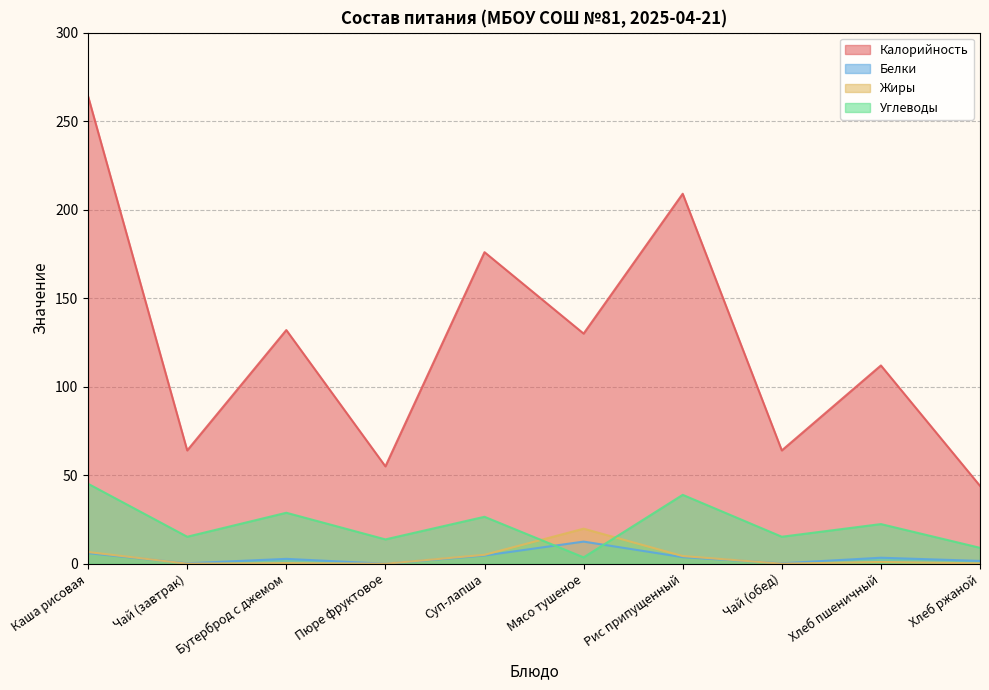

At which label is Жиры closest to 9?

Каша рисовая